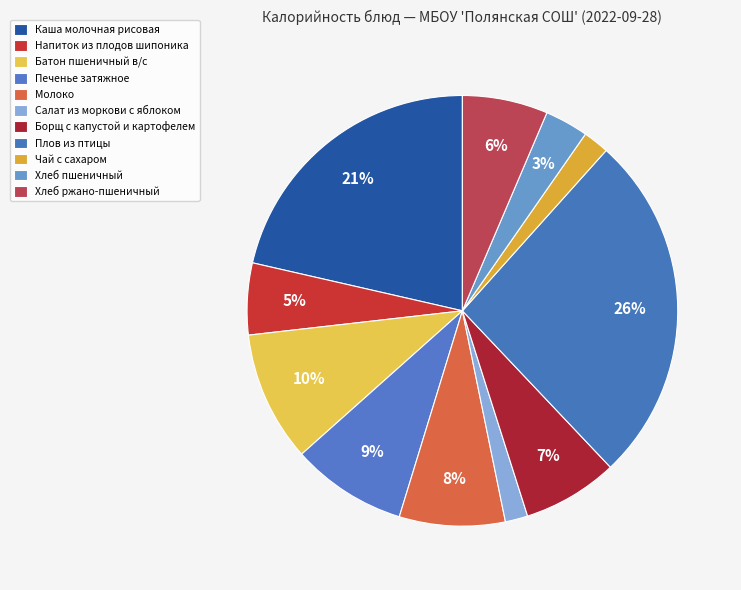

Count the number of slices in the pie.

11